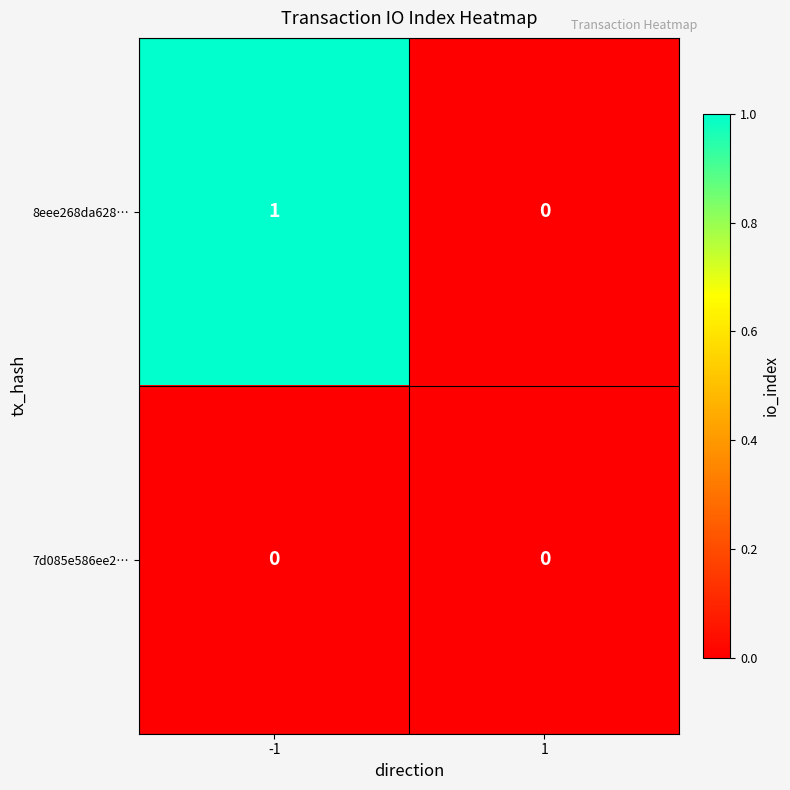

Is the value of 7d085e586ee2… at -1 greater than the value of 8eee268da628… at -1?

No